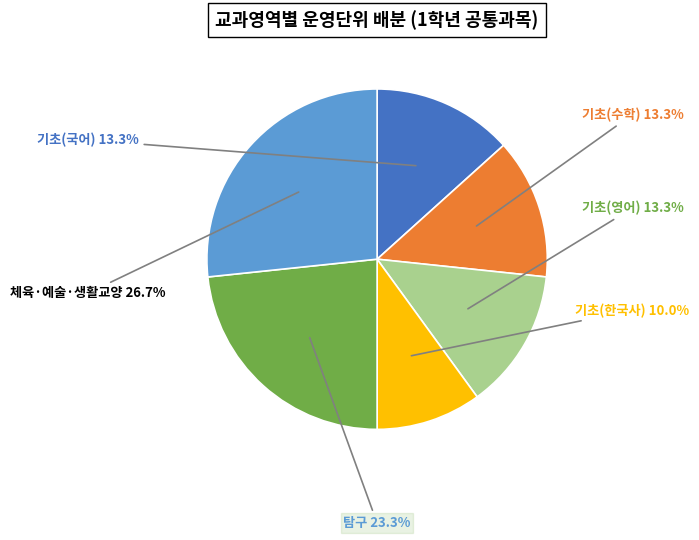

Does any single category account for the majority?

No